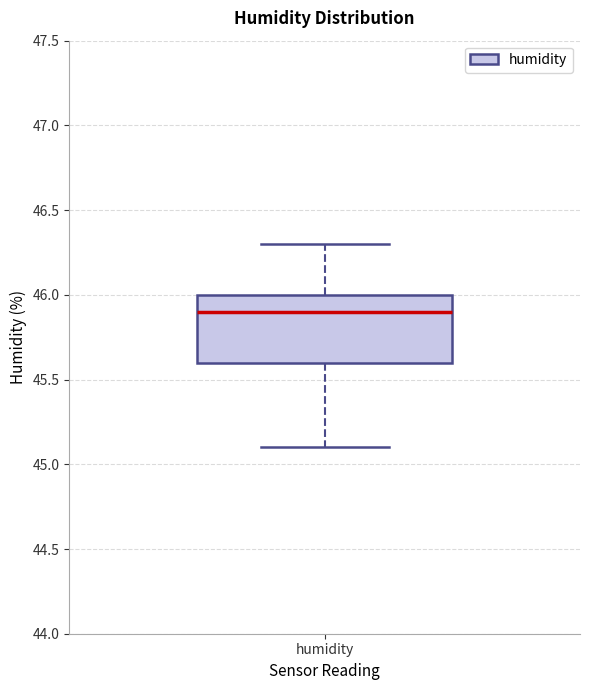

Transcribe this box plot: give where the median line is, the range the box spans, and where the two whiskers end, as read against the y-axis. The values are not printed on the chart, so give them approximately, as read against the axis.

median 45.9, box 45.6 to 46.0, whiskers 45.1 to 46.3